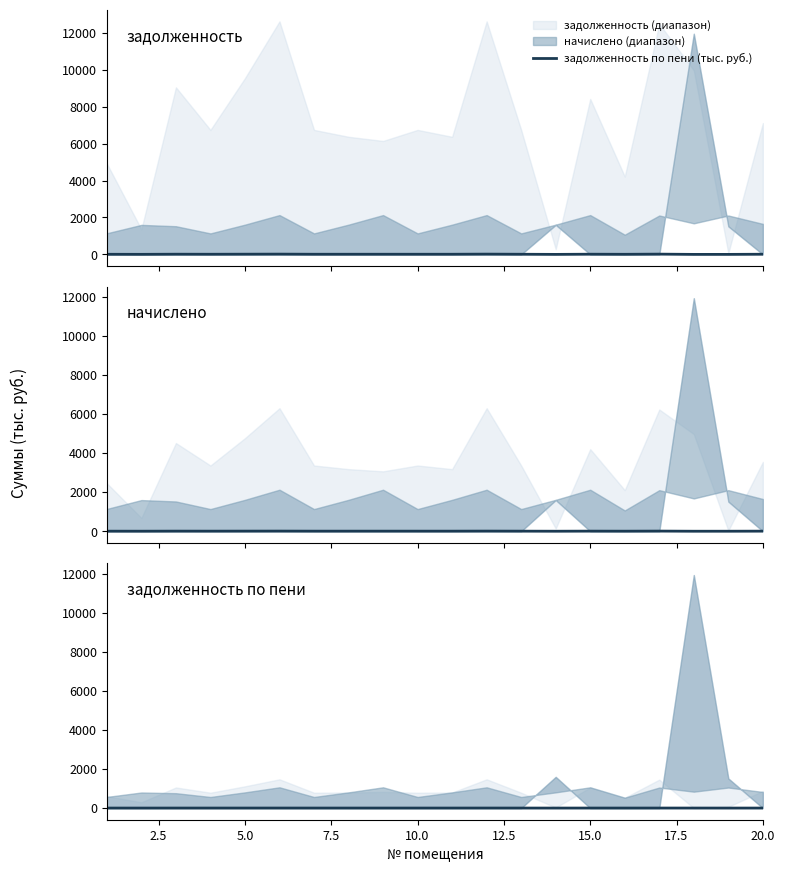

How many points are higher than both their immediate neighbors (excluding endpoints)?

6